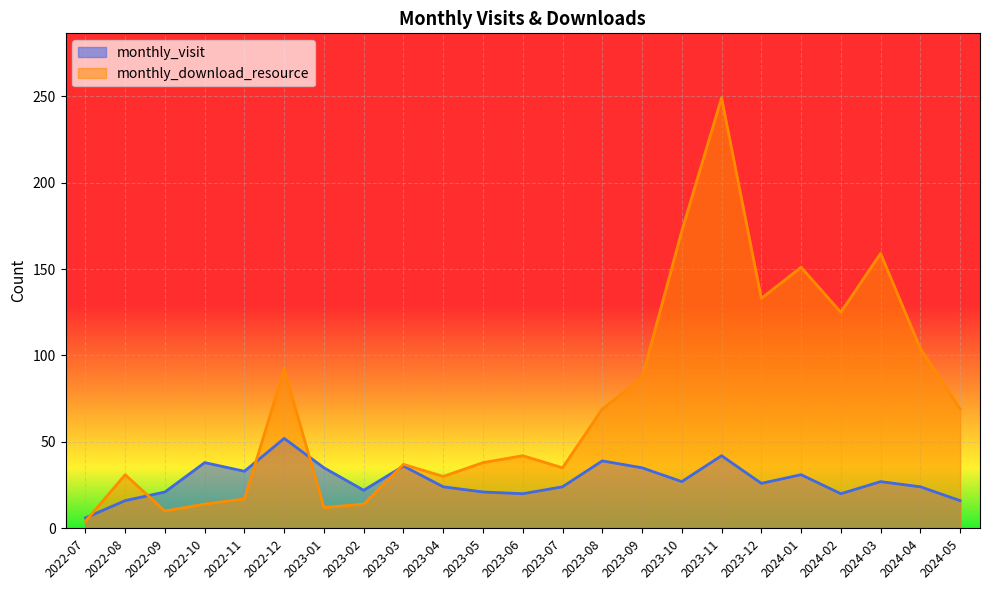

Does the chart display data point markers on the line(s)?

No